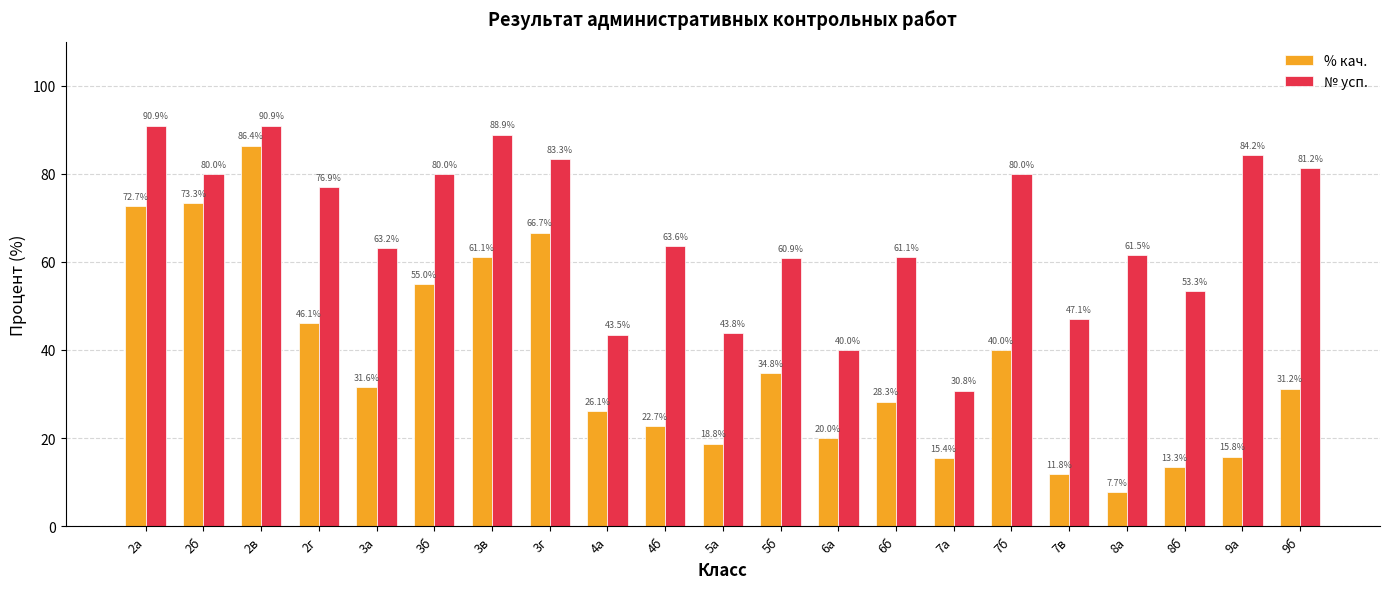

At which label is % кач. closest to 47?

2г